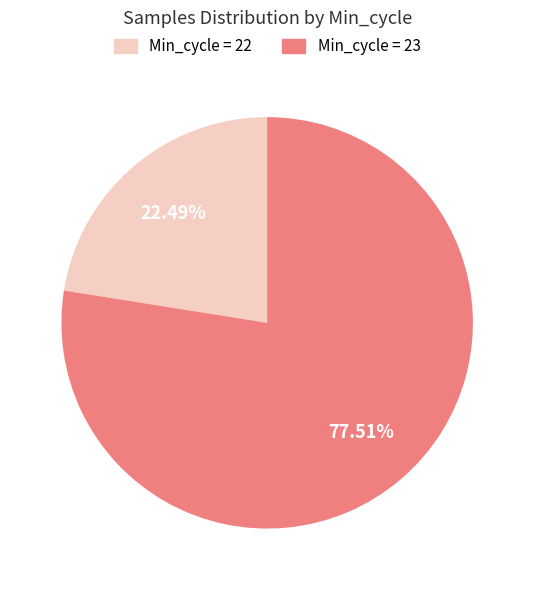

Is there a majority slice in this chart?

Yes